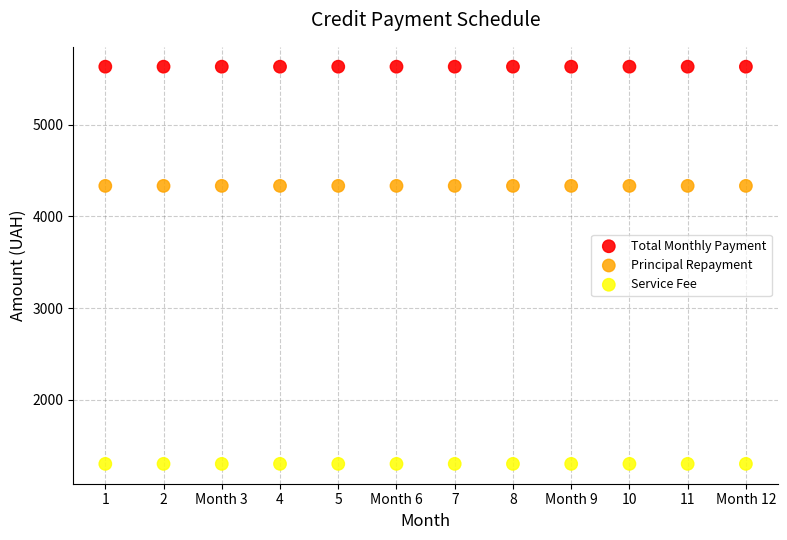

Which series contains the highest Y value?

Total Monthly Payment